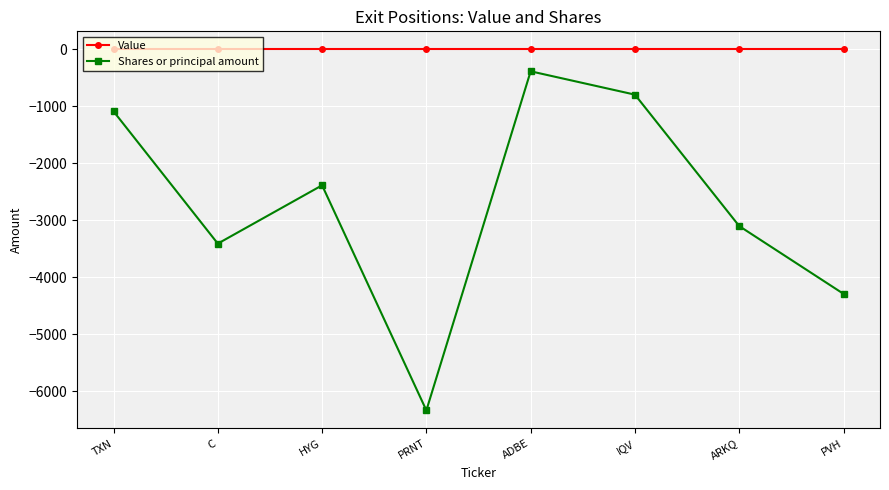

True or false: Value and Shares or principal amount cross at least once.

False